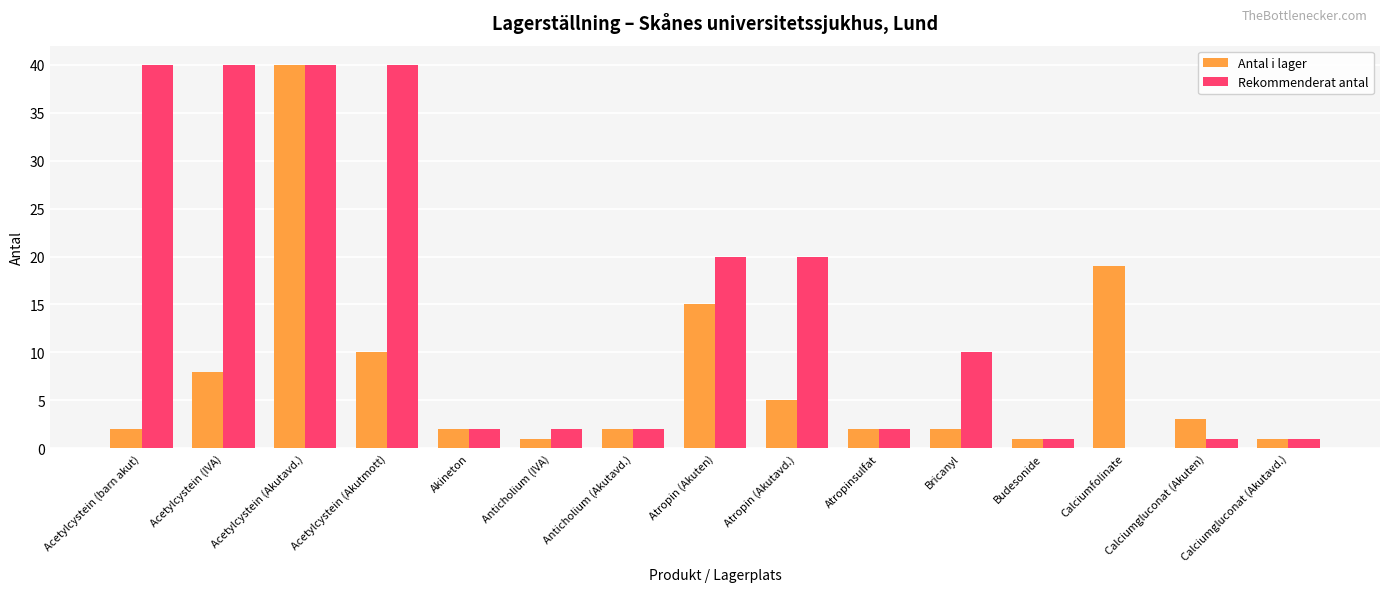

At which label does Rekommenderat antal first exceed 2?

Acetylcystein (barn akut)